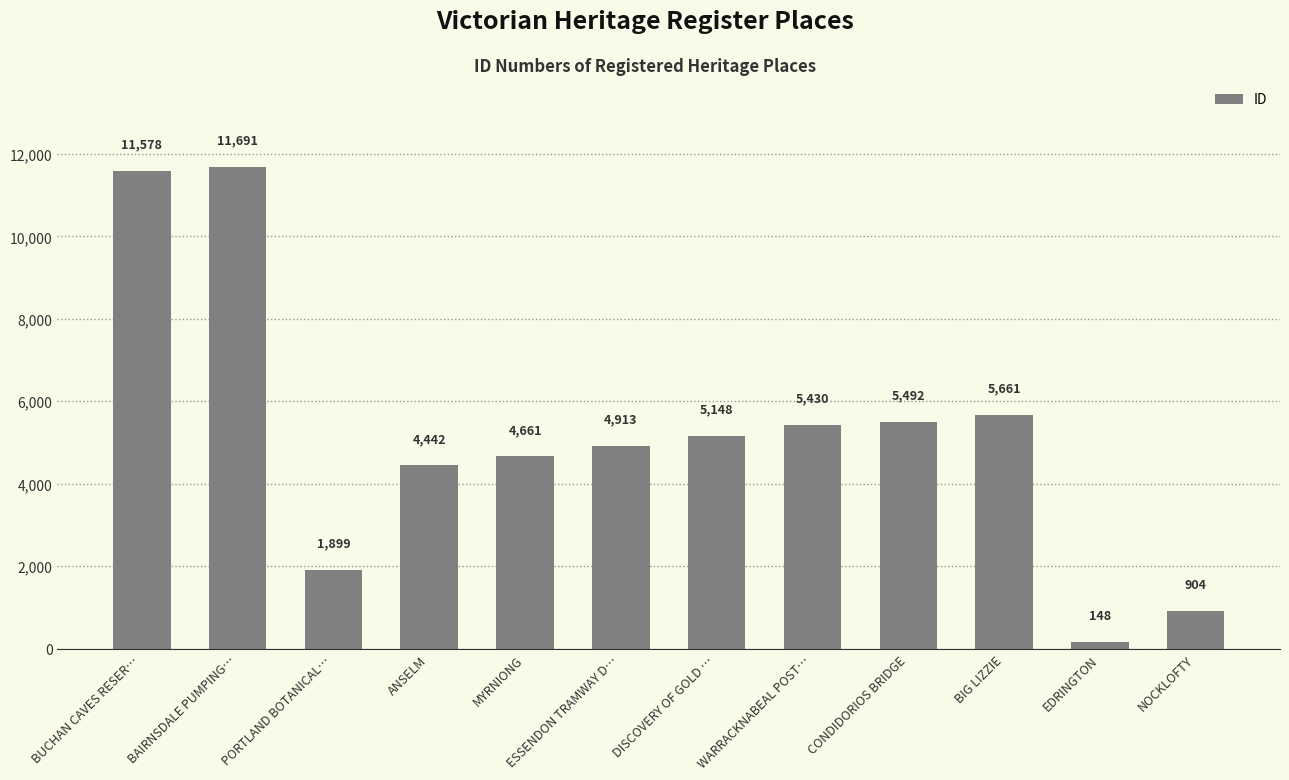

What position from the right is DISCOVERY OF GOLD …?

6